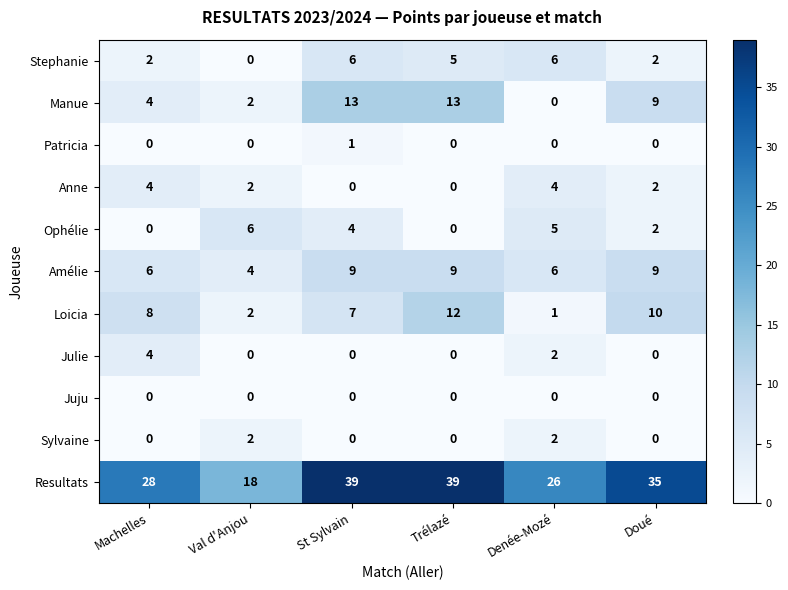

Which series has the widest spread of values?

Resultats